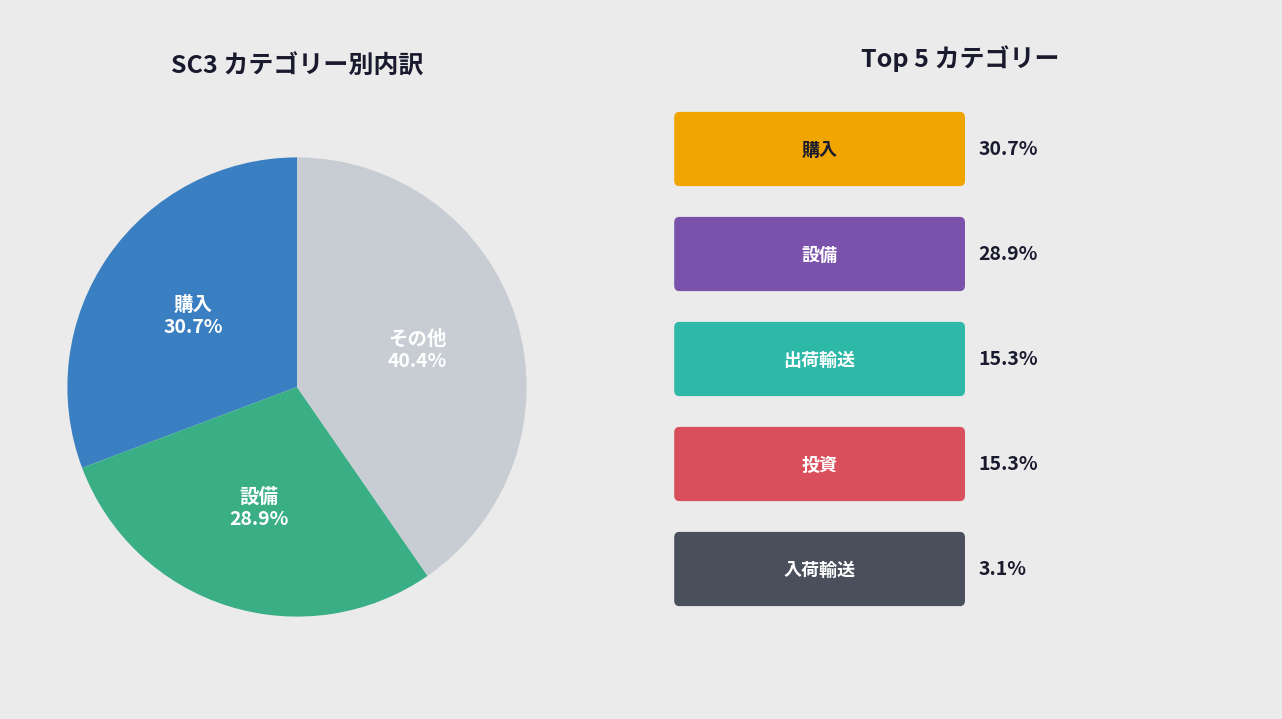

Count the number of slices in the pie.

3